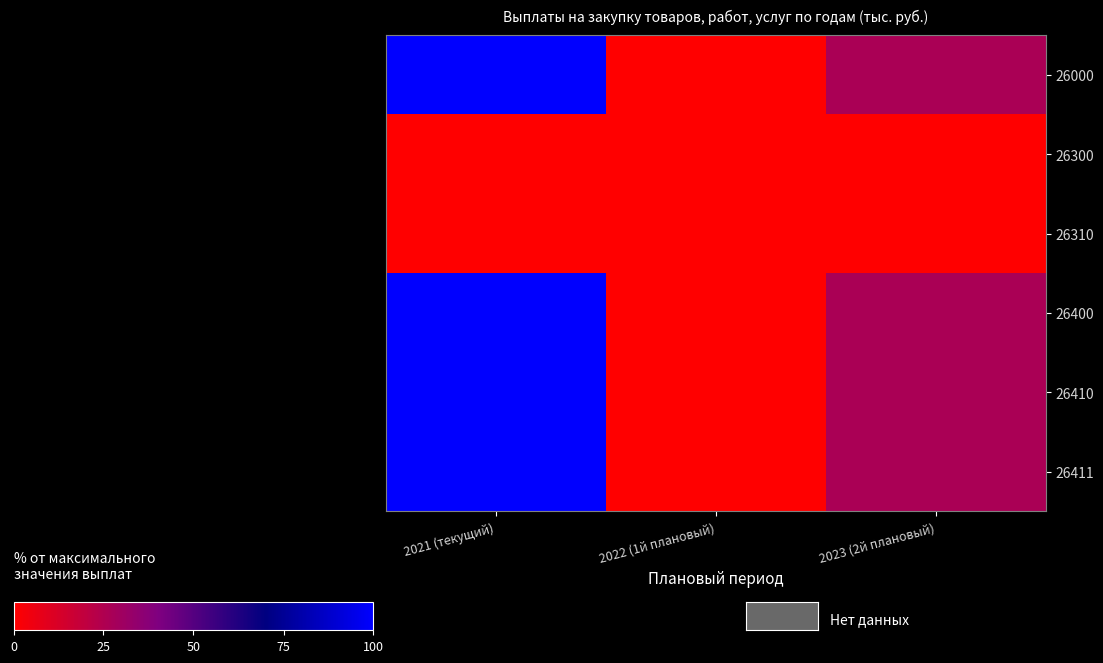

Which series has the largest total across all categories?

26000